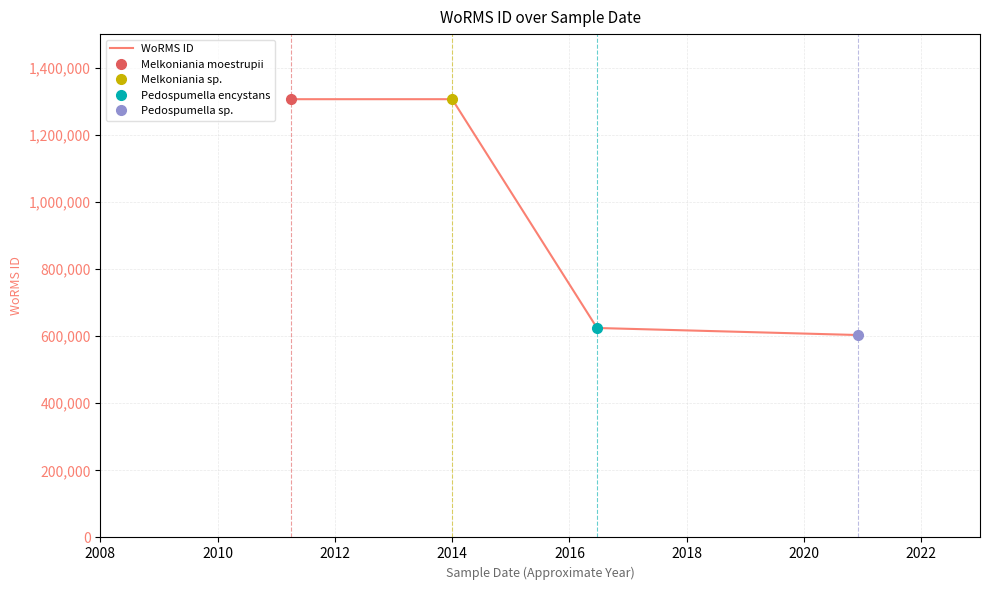

What is the highest value of the WoRMS ID series?

1306051